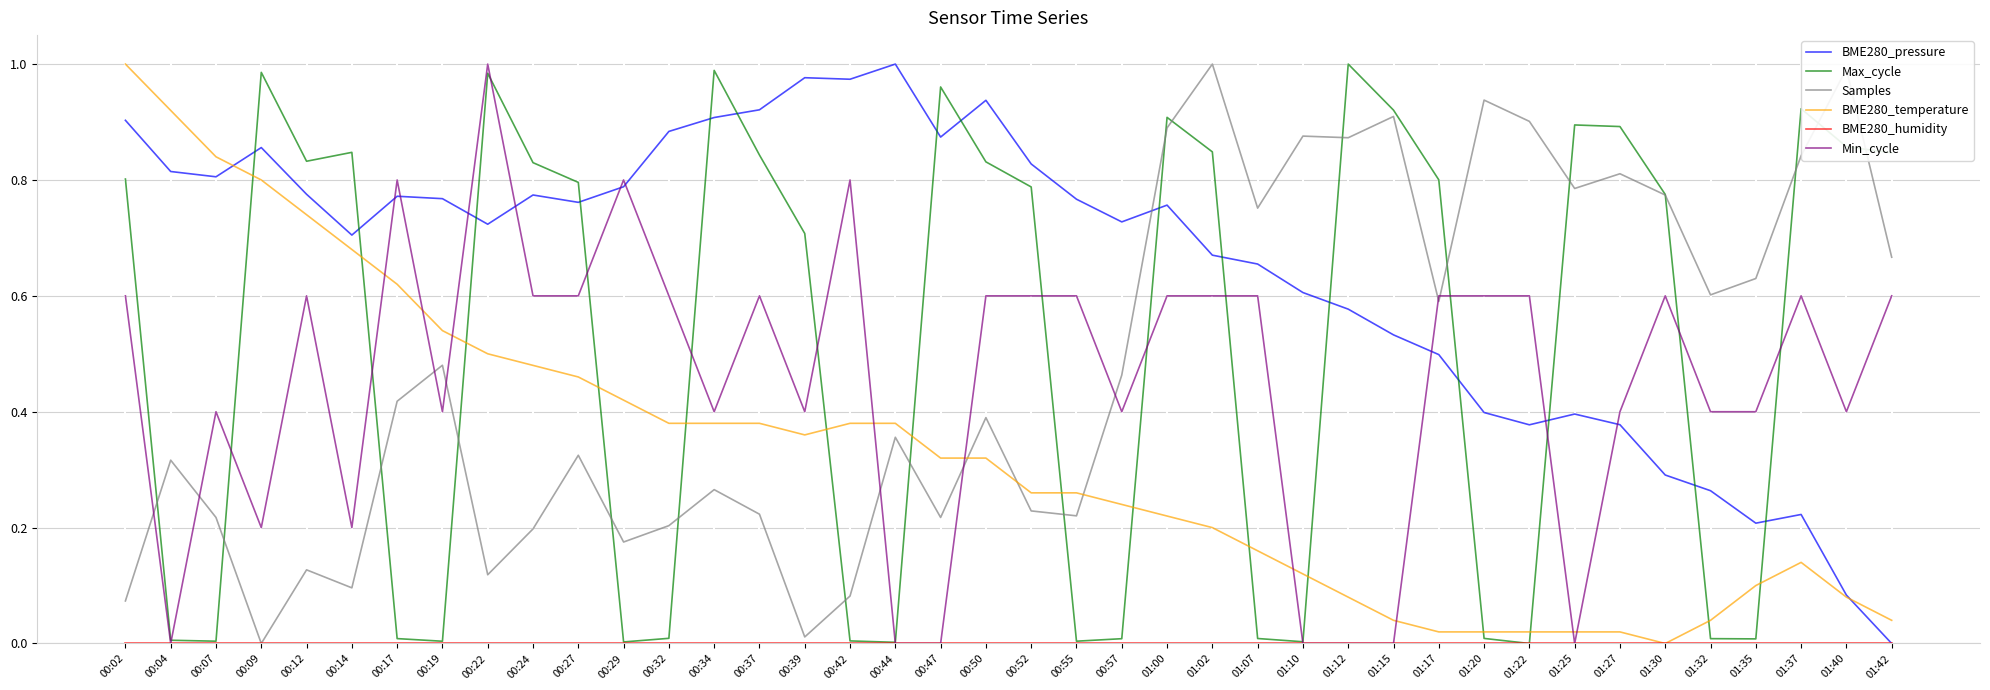

True or false: BME280_pressure has a value of 0.4 at 01:25.

True